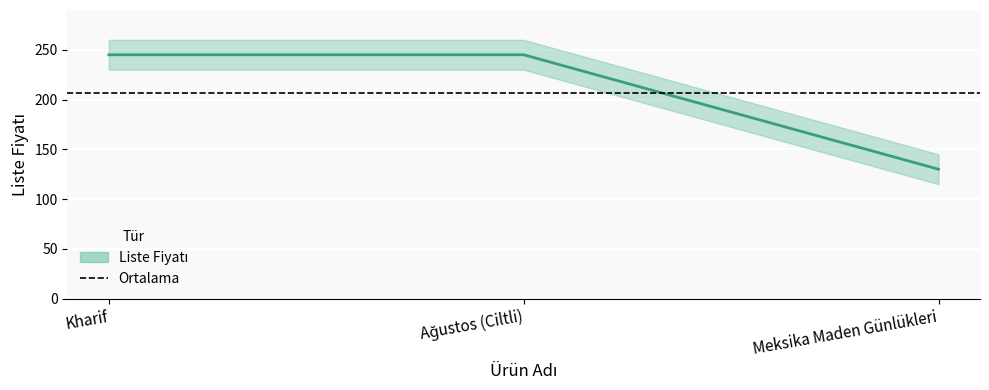

What is the minimum value shown in the chart?

130